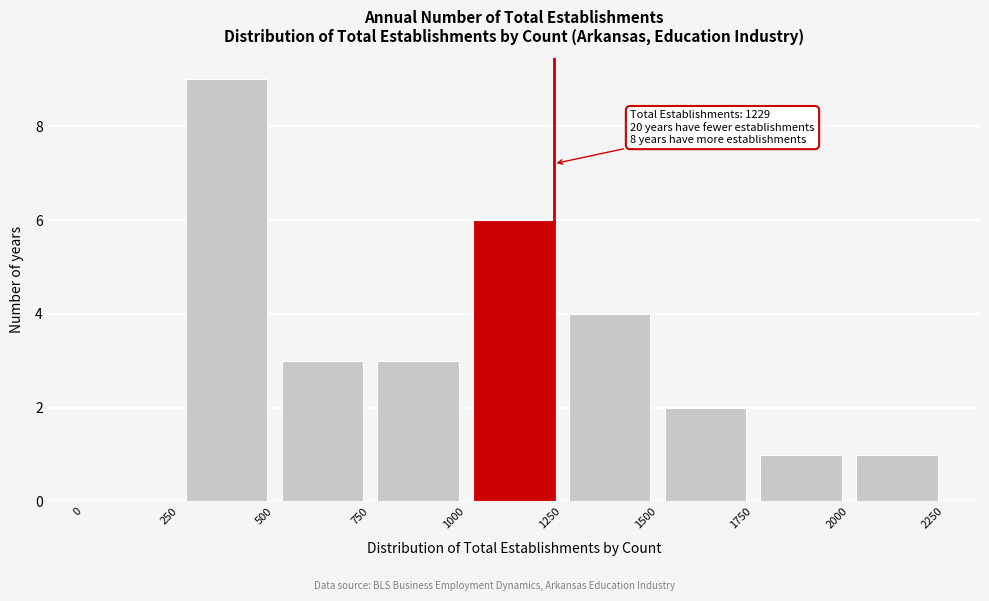

Over which range of the x-axis is the bar tallest?

250 to 500